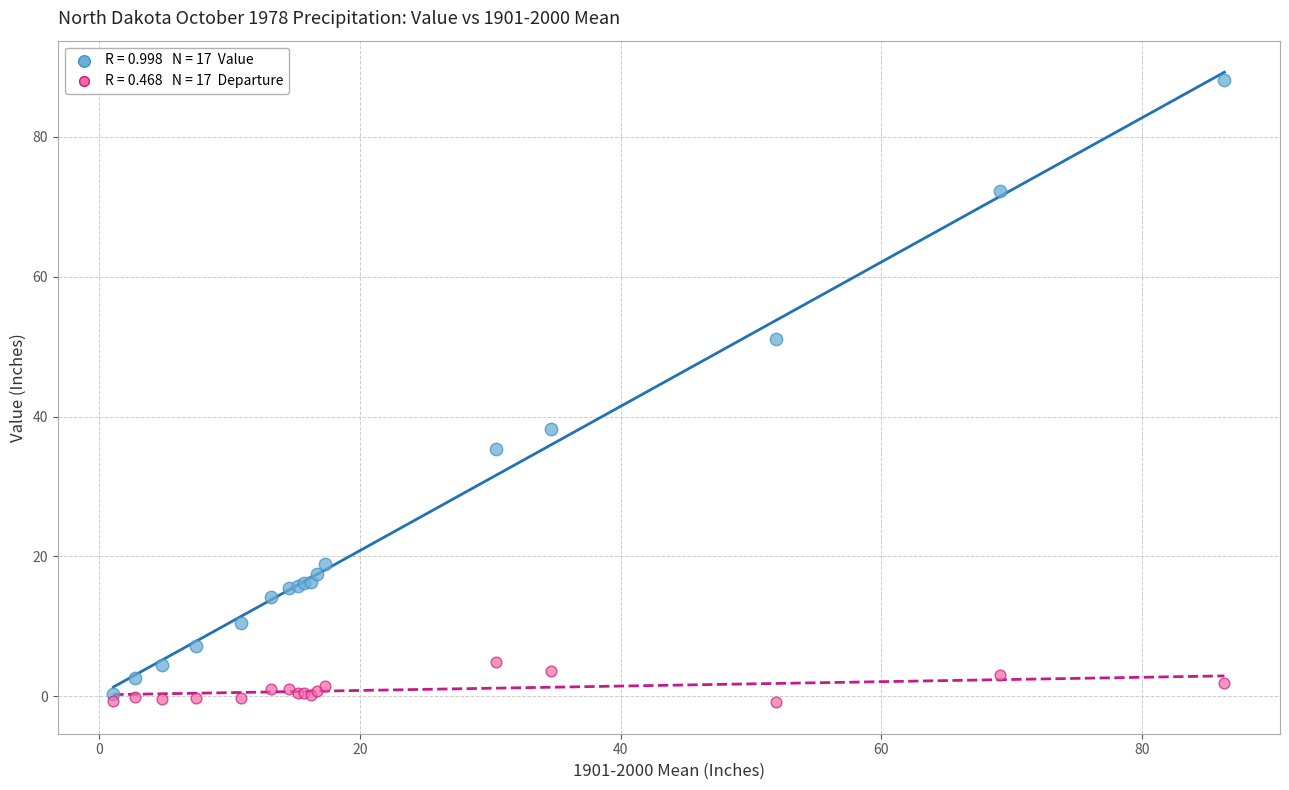

Across all series, what Y value is closest to 43?

38.2